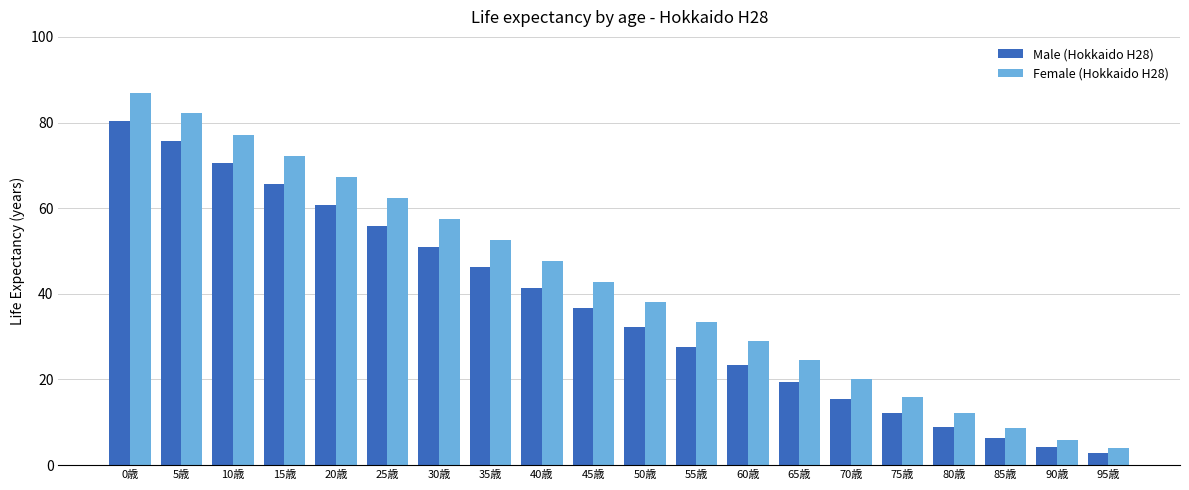

Which series changed the most between 70歳 and 95歳?

Female (Hokkaido H28)